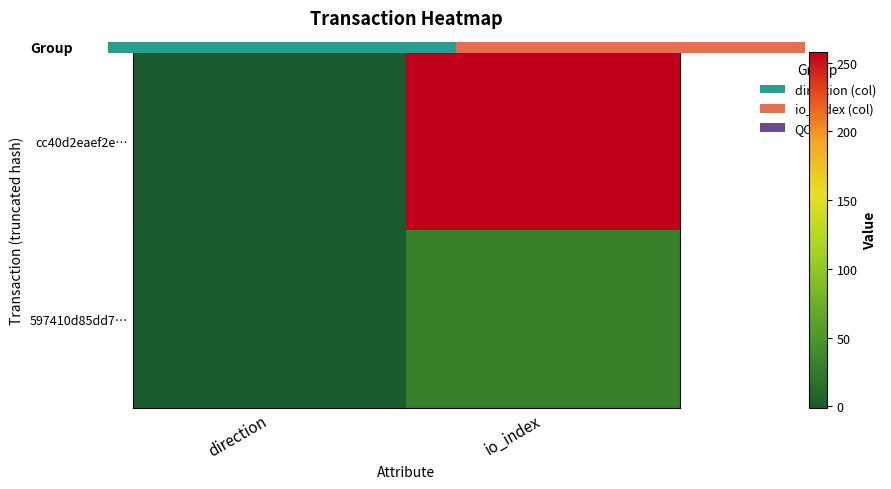

Count the number of categories in the chart.

2